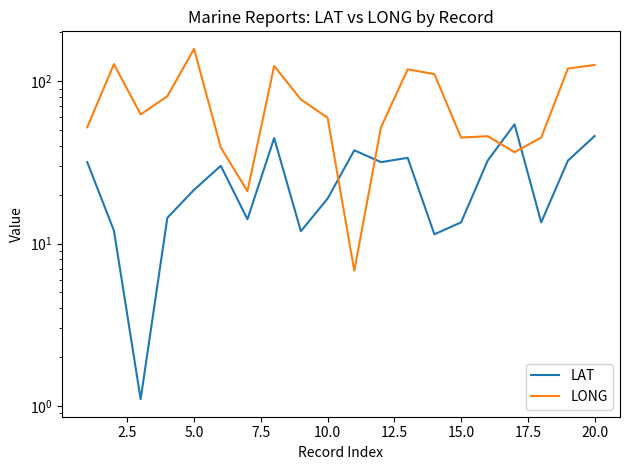

Reading left to right, transcribe all the data shown in this chart.

LAT: 31.7	12.0	1.1	14.4	21.4	30.1	14.1	44.6	11.9	18.9	37.5	31.7	33.7	11.4	13.5	32.5	54.2	13.5	32.4	45.9
LONG: 52.0	127.2	62.4	80.7	158.0	39.1	21.0	124.0	77.1	59.5	6.8	52.0	118.2	110.4	44.9	45.8	36.5	44.9	119.5	125.8